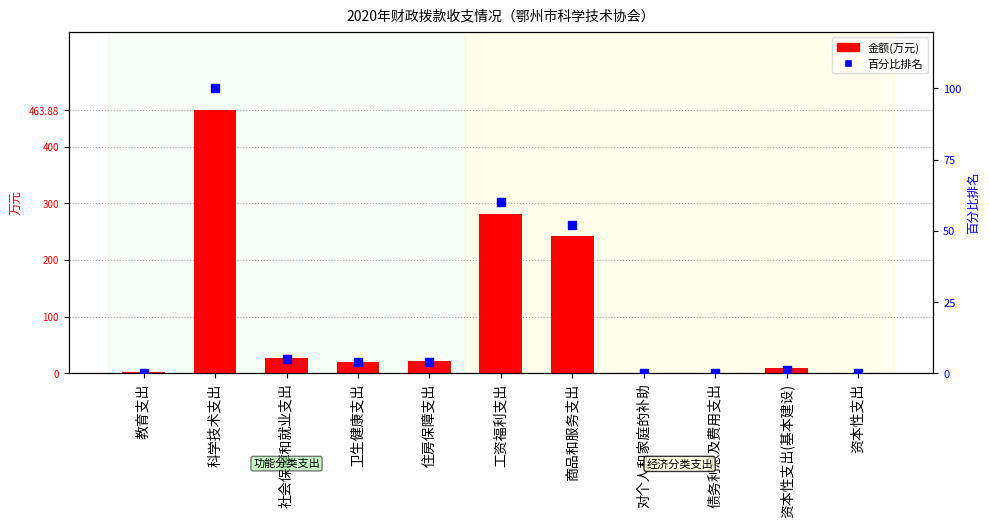

Which series contains the lowest Y value?

金额(万元)